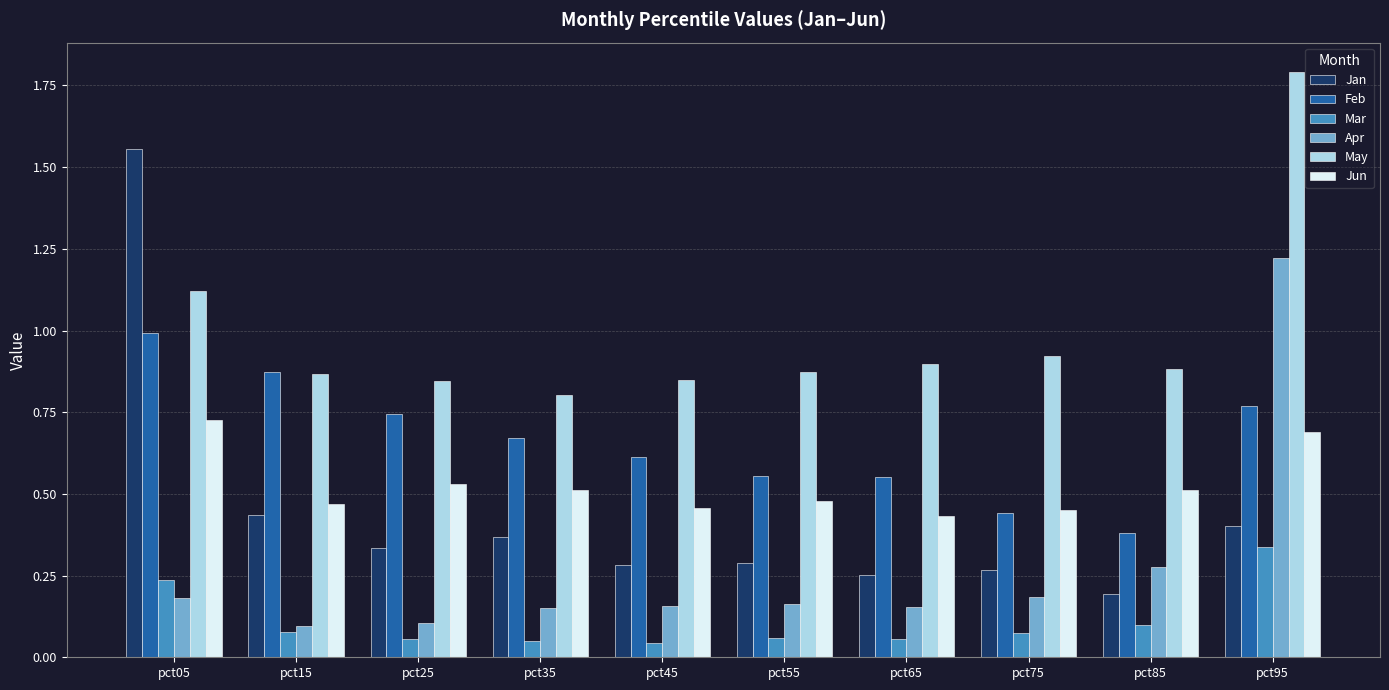

Does the chart contain stacked bars?

No